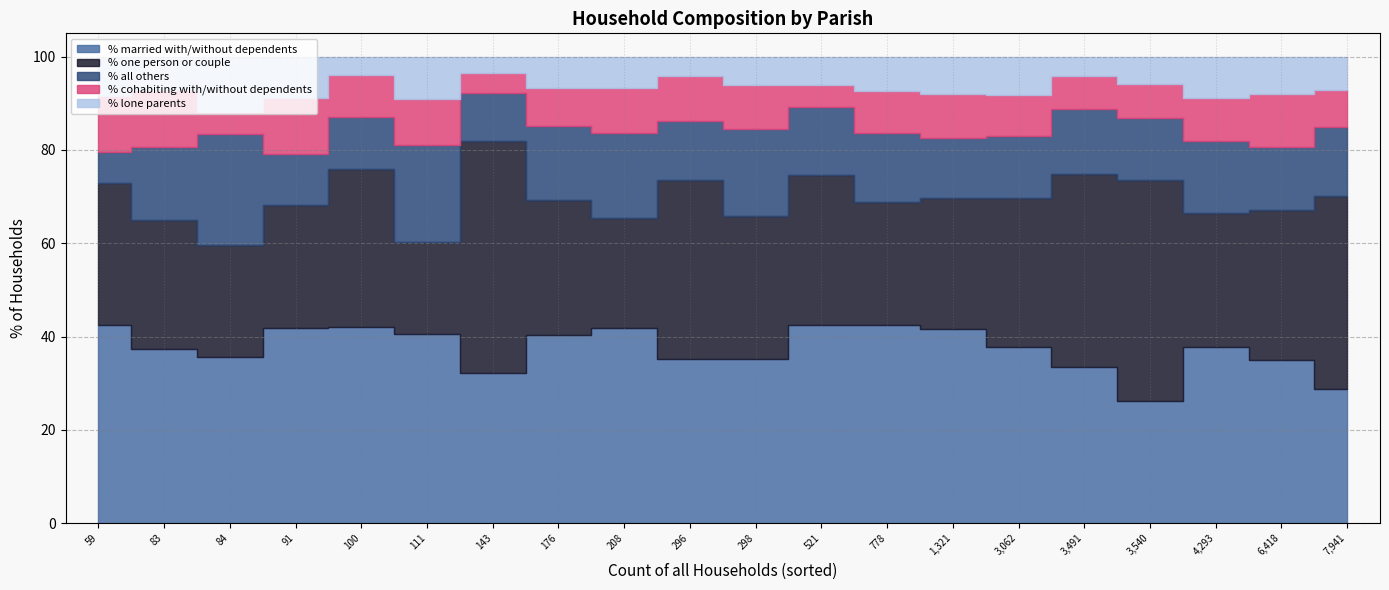

Rank the series by their maximum value, from lowest to highest.

% lone parents, % cohabiting with/without dependents, % all others, % married with/without dependents, % one person or couple